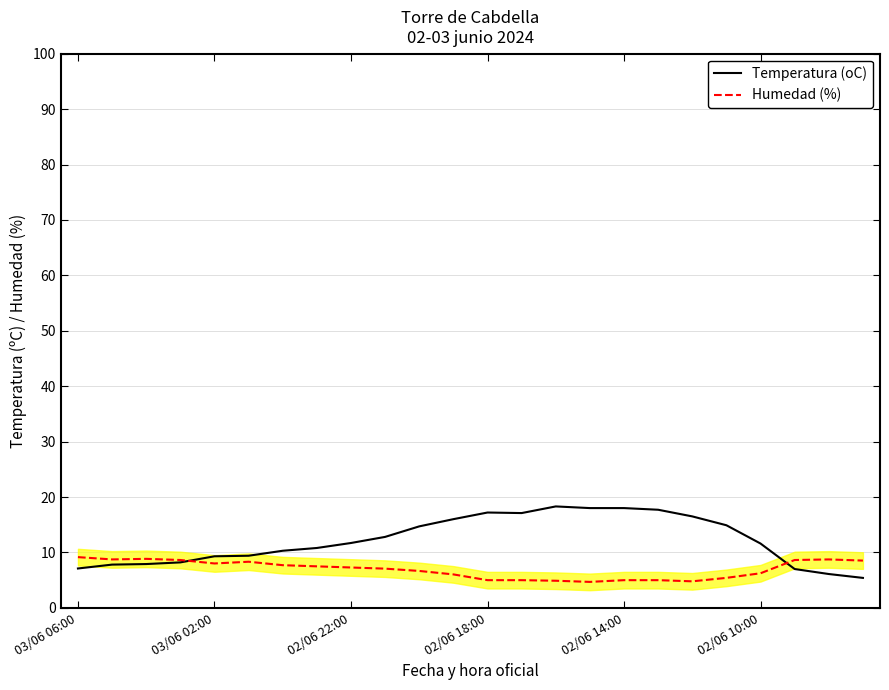

What is the lowest value of the Temperatura (oC) series?

5.4